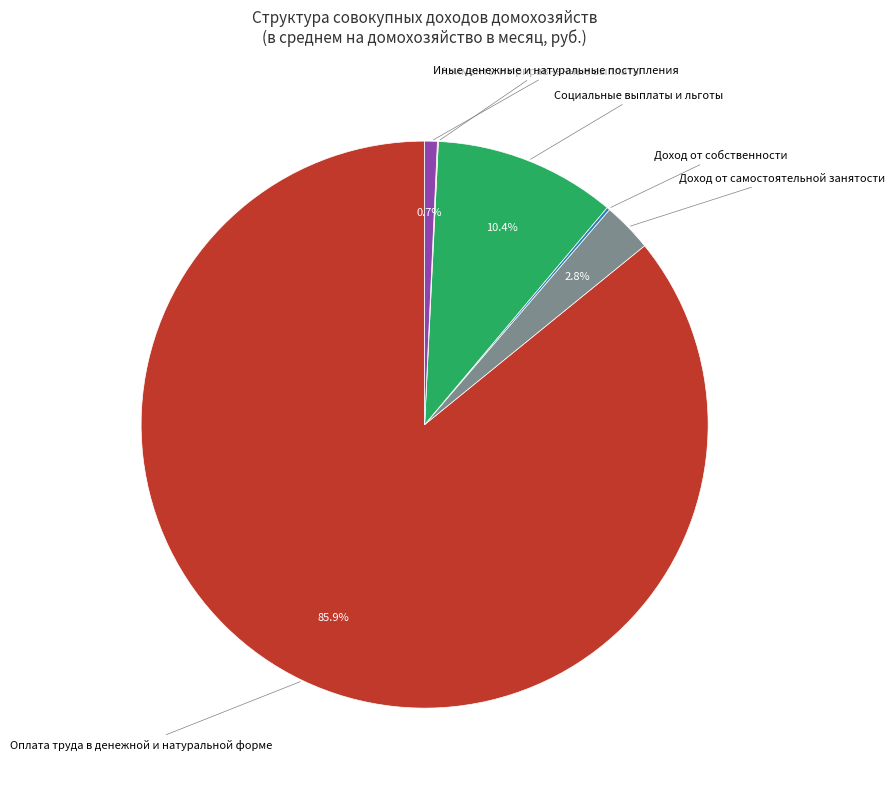

Approximately how many times larger is the value at Социальные выплаты и льготы compared to Доход от самостоятельной занятости?

3.7